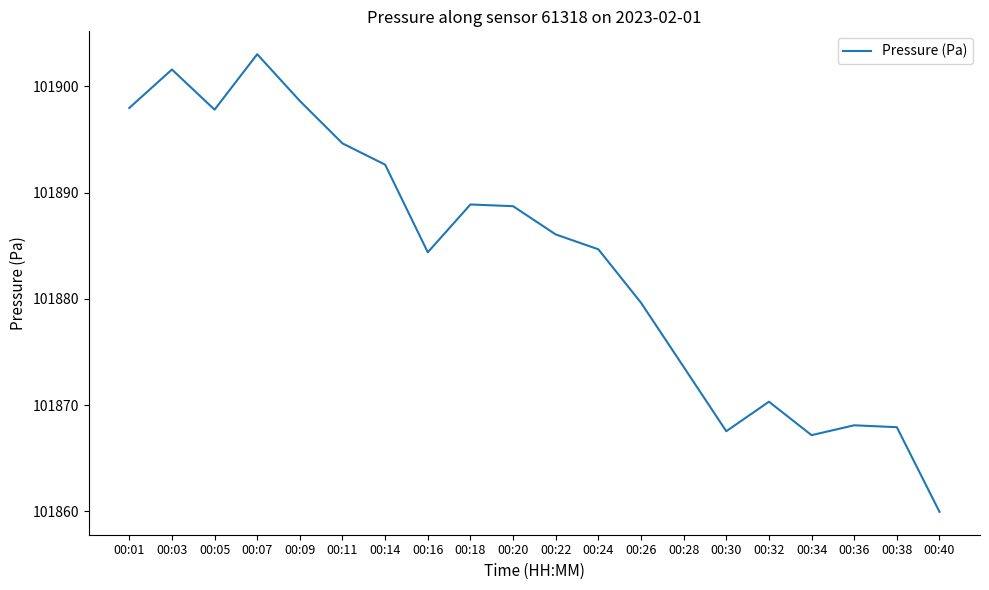

Where is the data nearest to the value 101881?

00:26